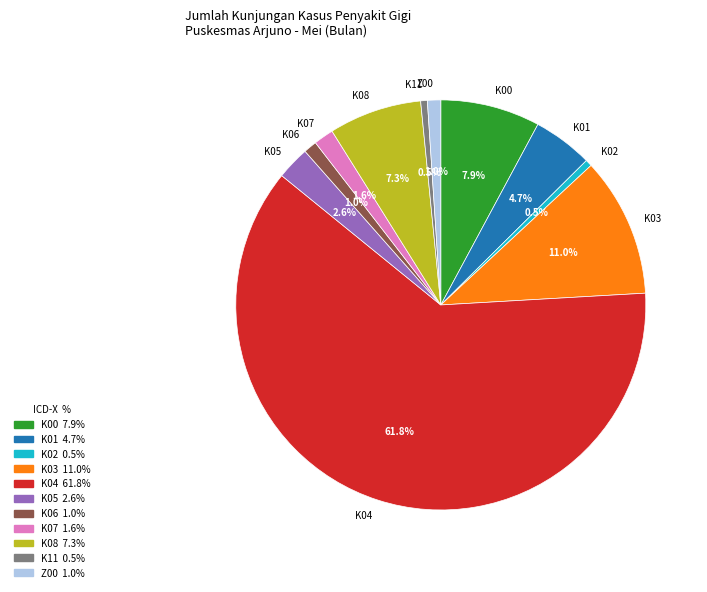

Does any single category account for the majority?

Yes